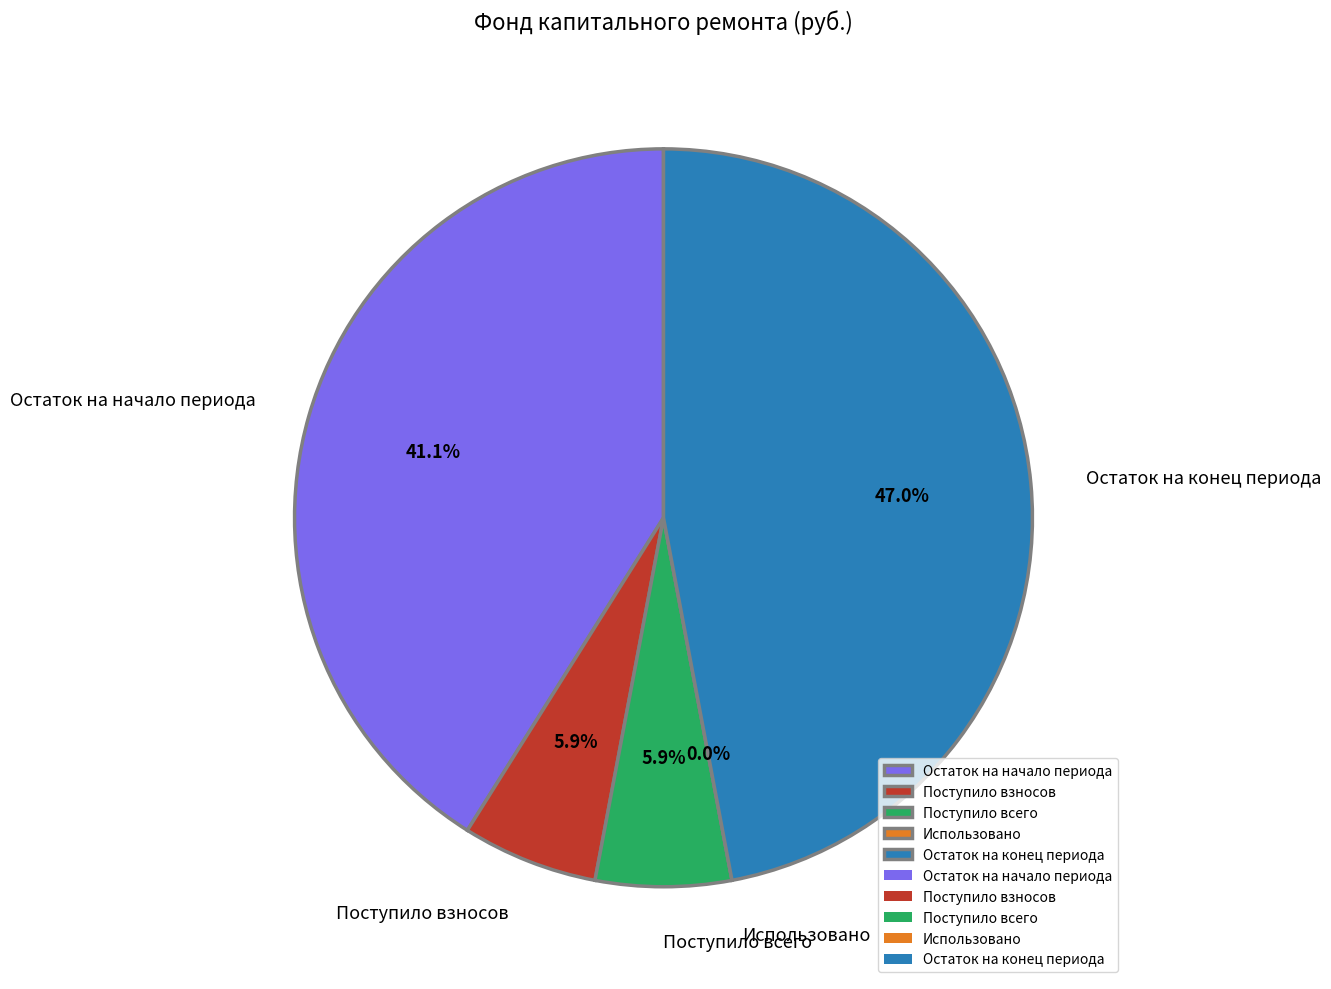

How many slices are in this pie chart?

5